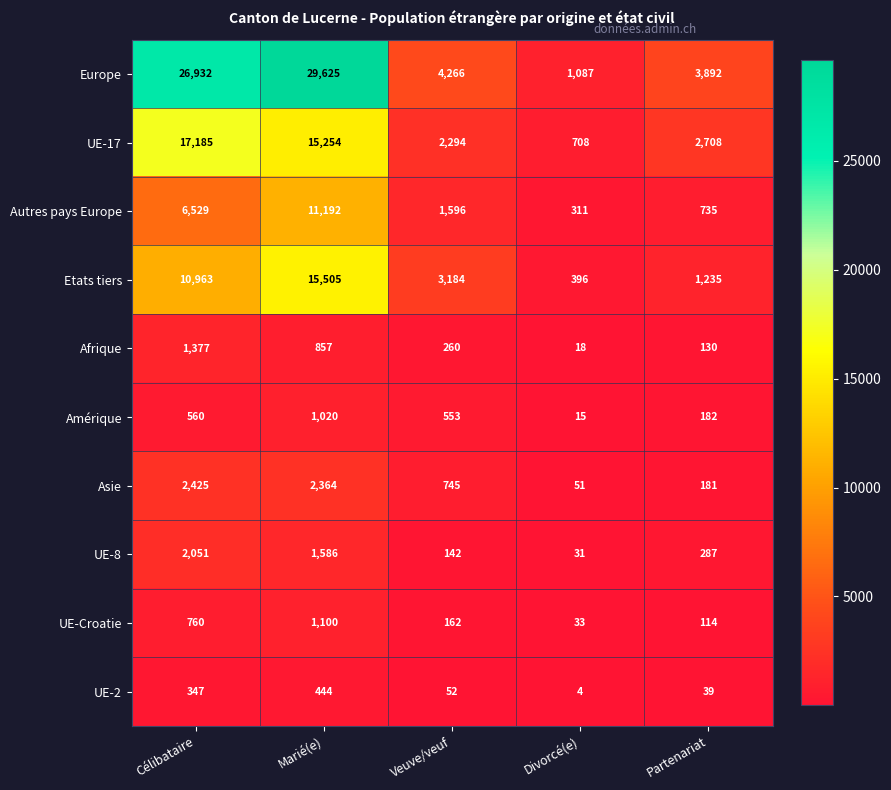

What is the spread (max minus min) of values at Partenariat?

3853